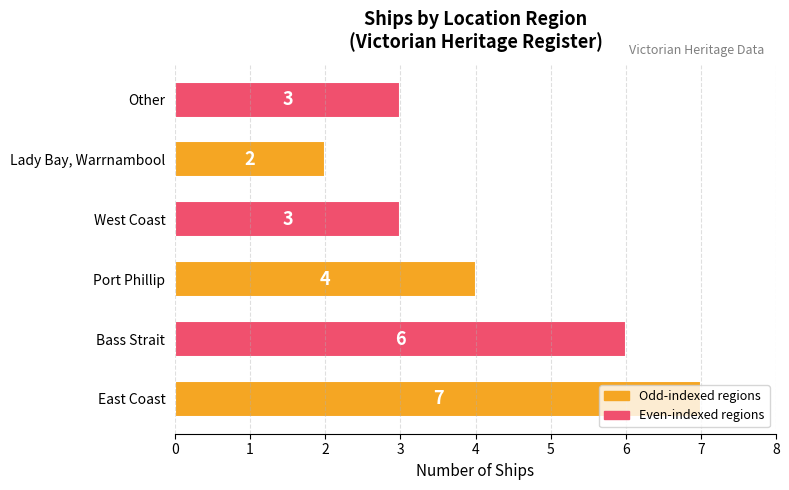

Count the number of categories in the chart.

6